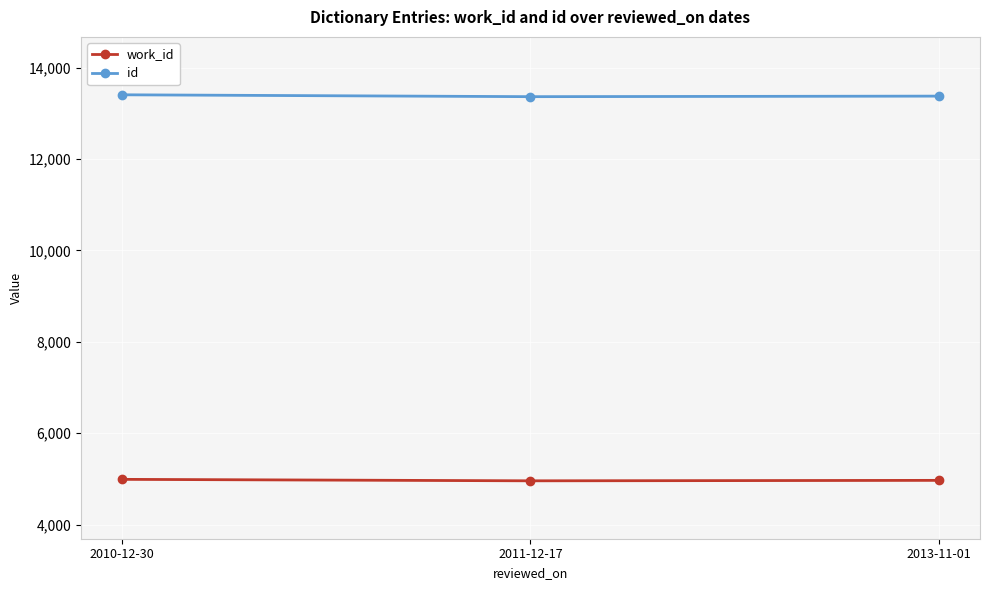

Rank the series at 2013-11-01 from lowest to highest value.

work_id, id